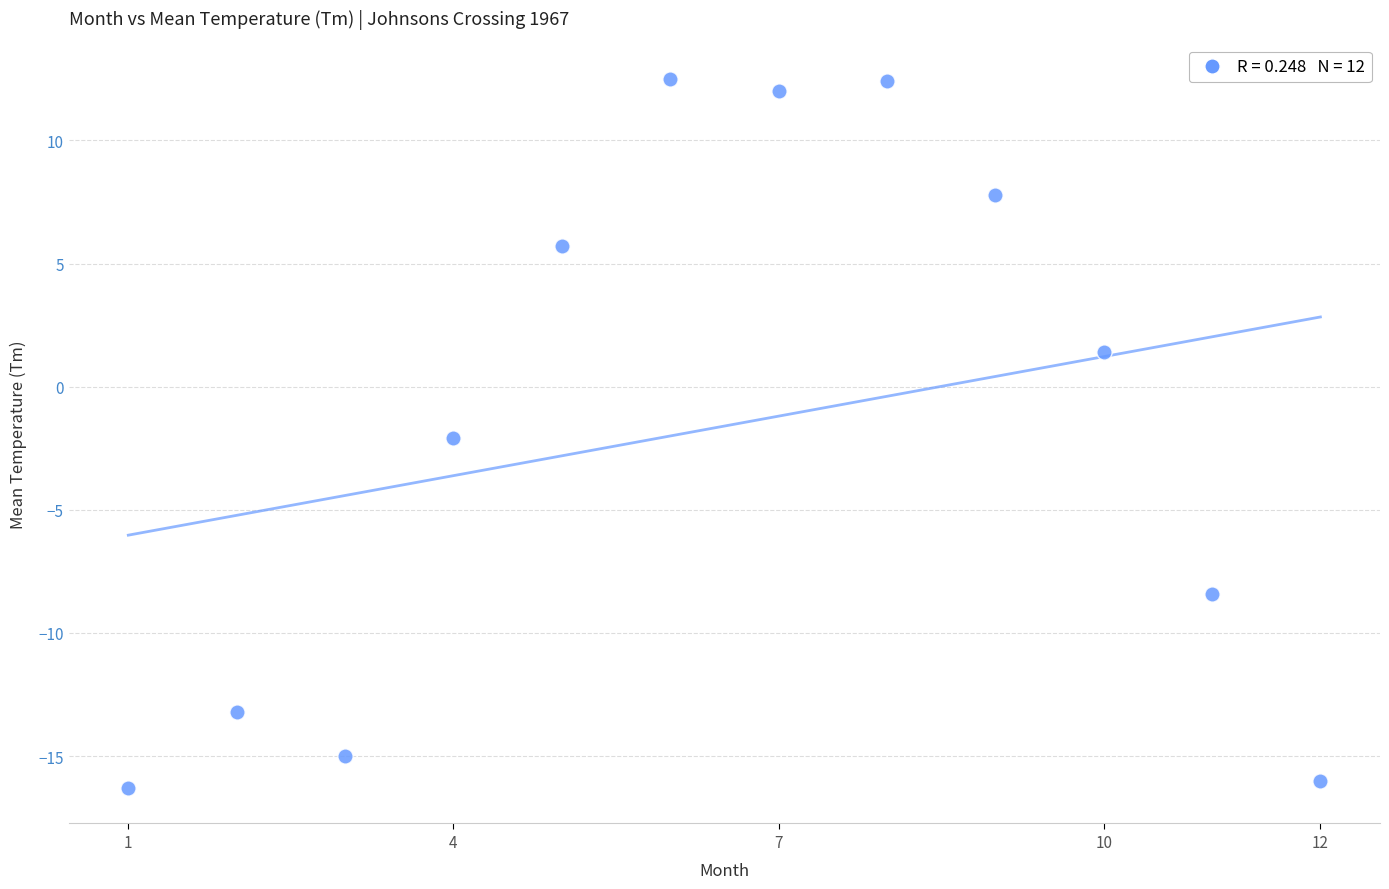

What is the average Y value?

-1.6